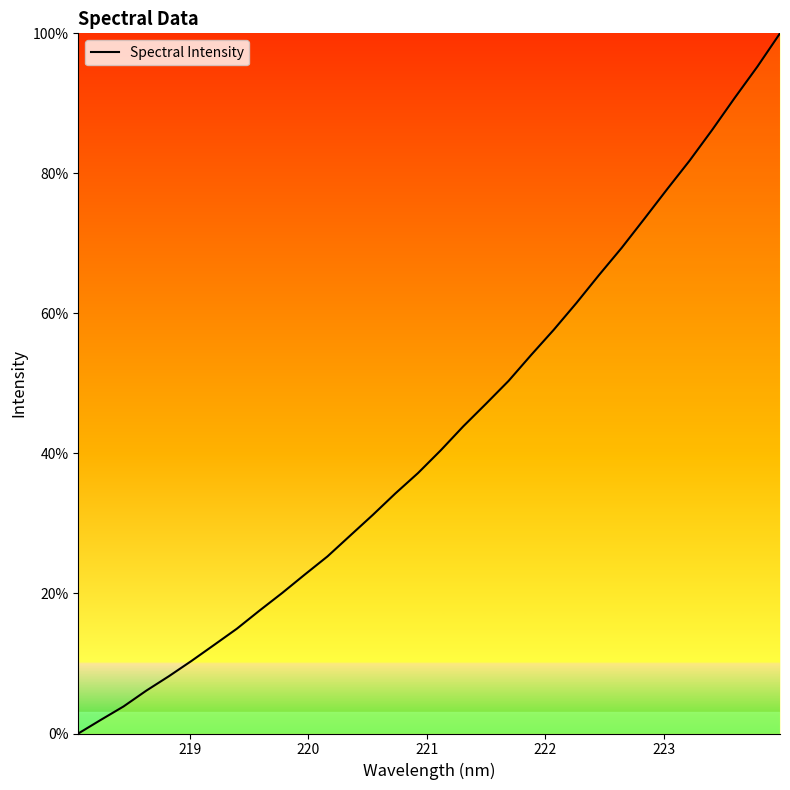

What is the average value?

42.8